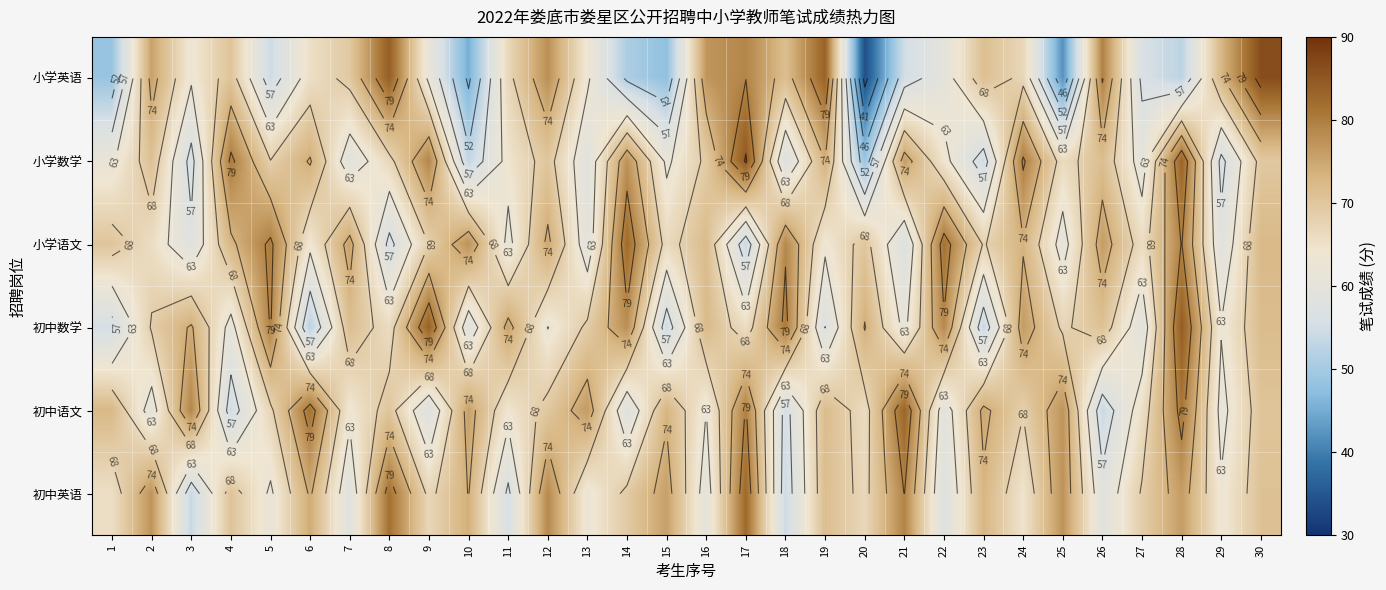

Rank the categories by 小学英语 value from lowest to highest.

20, 25, 10, 15, 1, 14, 28, 5, 21, 27, 22, 9, 3, 13, 6, 11, 24, 7, 4, 23, 18, 29, 2, 16, 12, 17, 26, 19, 8, 30